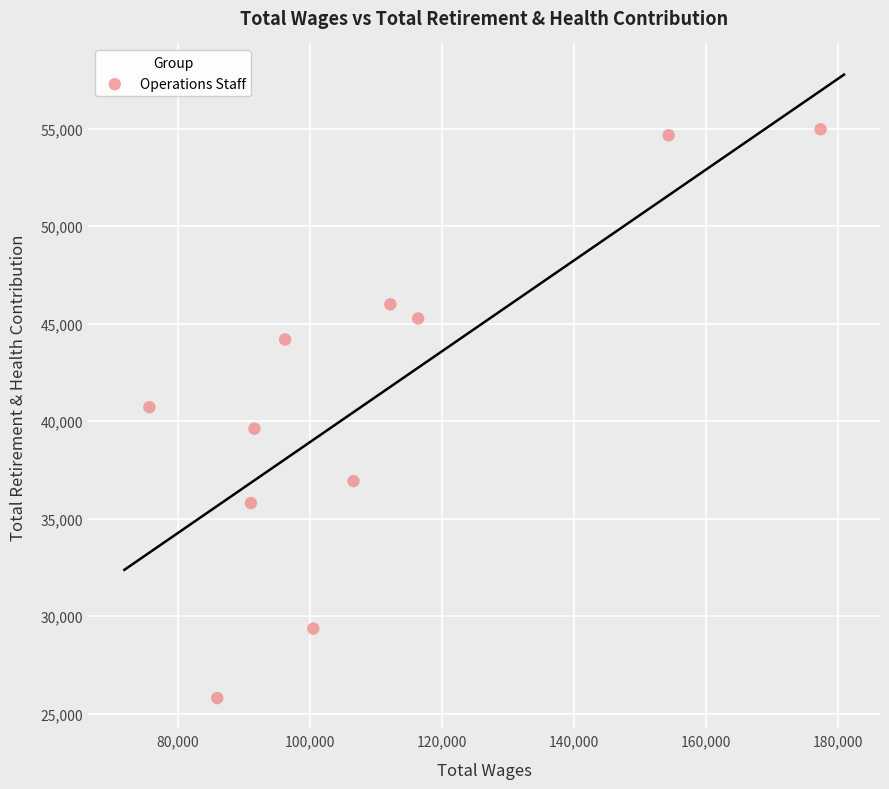

What is the average X value?

109831